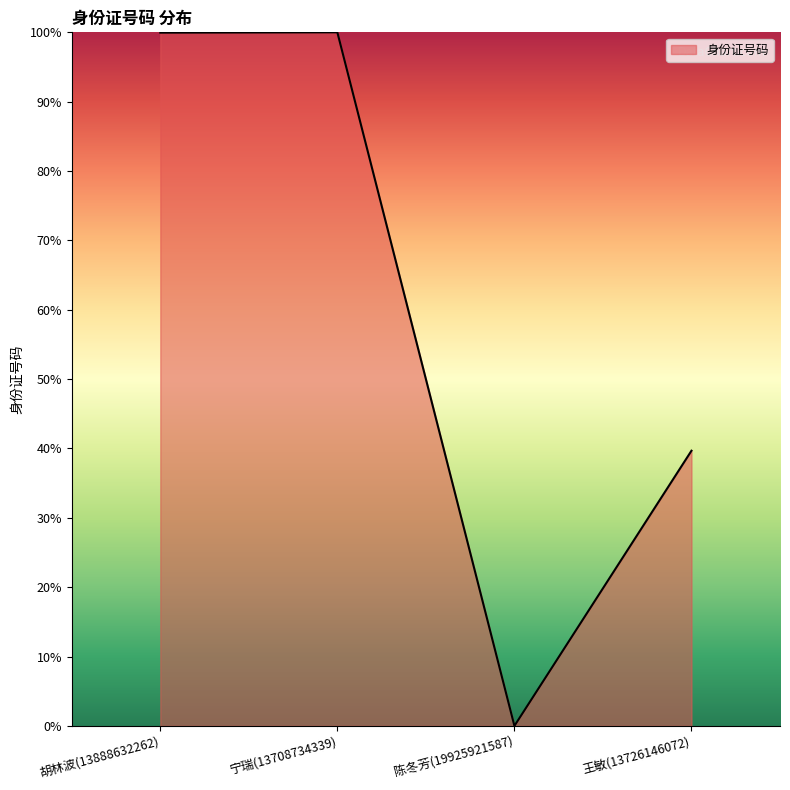

What value does the data have at 宁瑞(13708734339)?

100.0